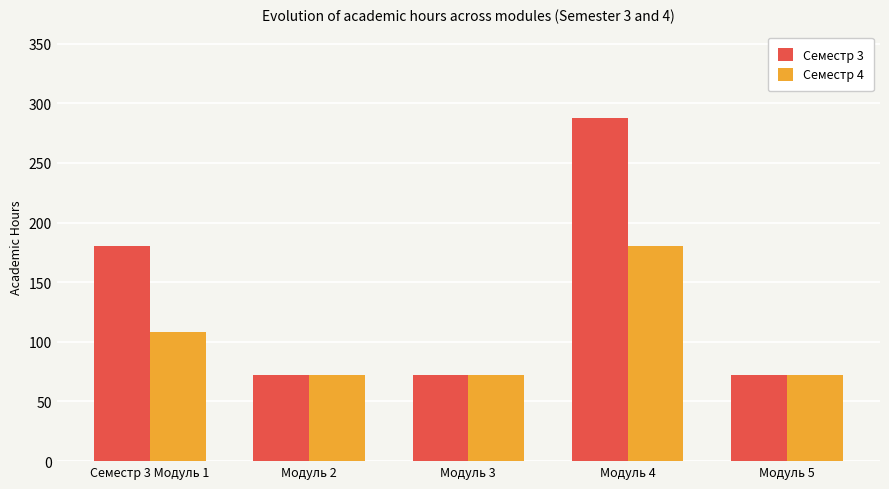

What is the difference between the maximum and minimum values in the Семестр 3 series?

216